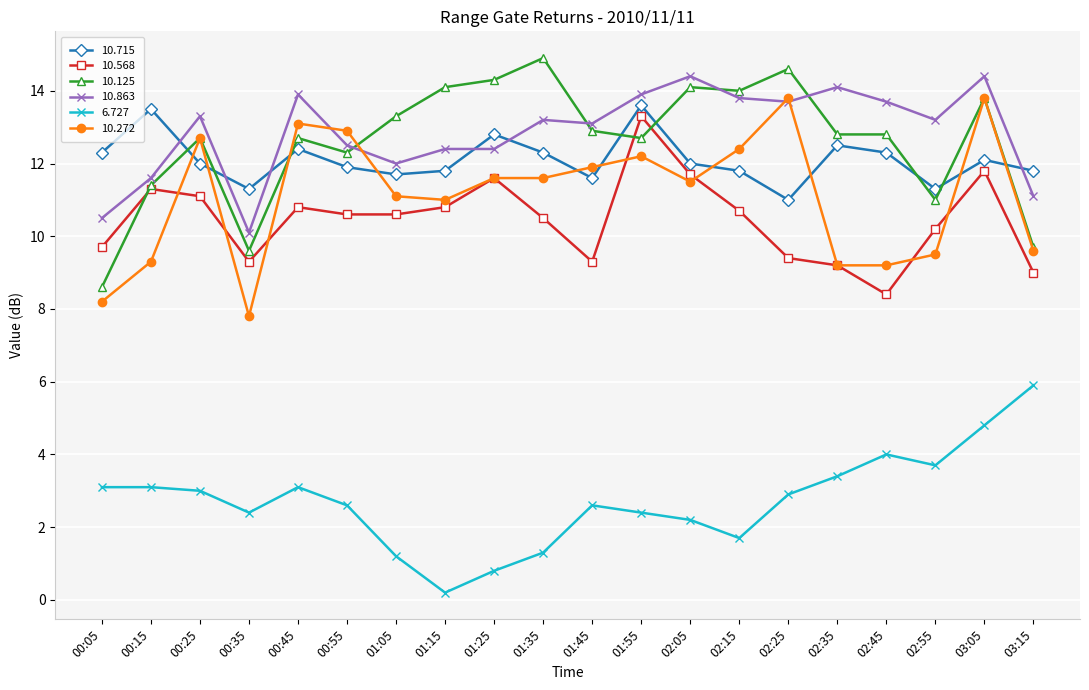

Is it true that 10.272 equals 15.8 at 02:35?

False